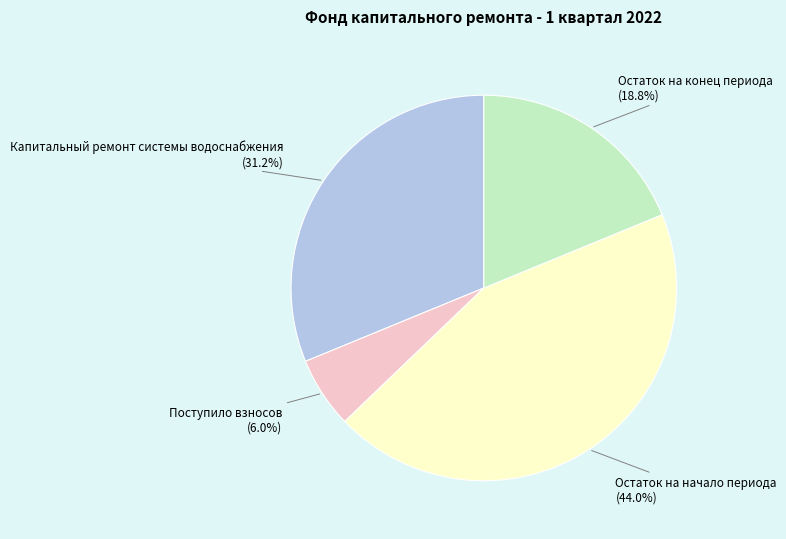

What is the smallest slice in the pie chart?

Поступило взносов